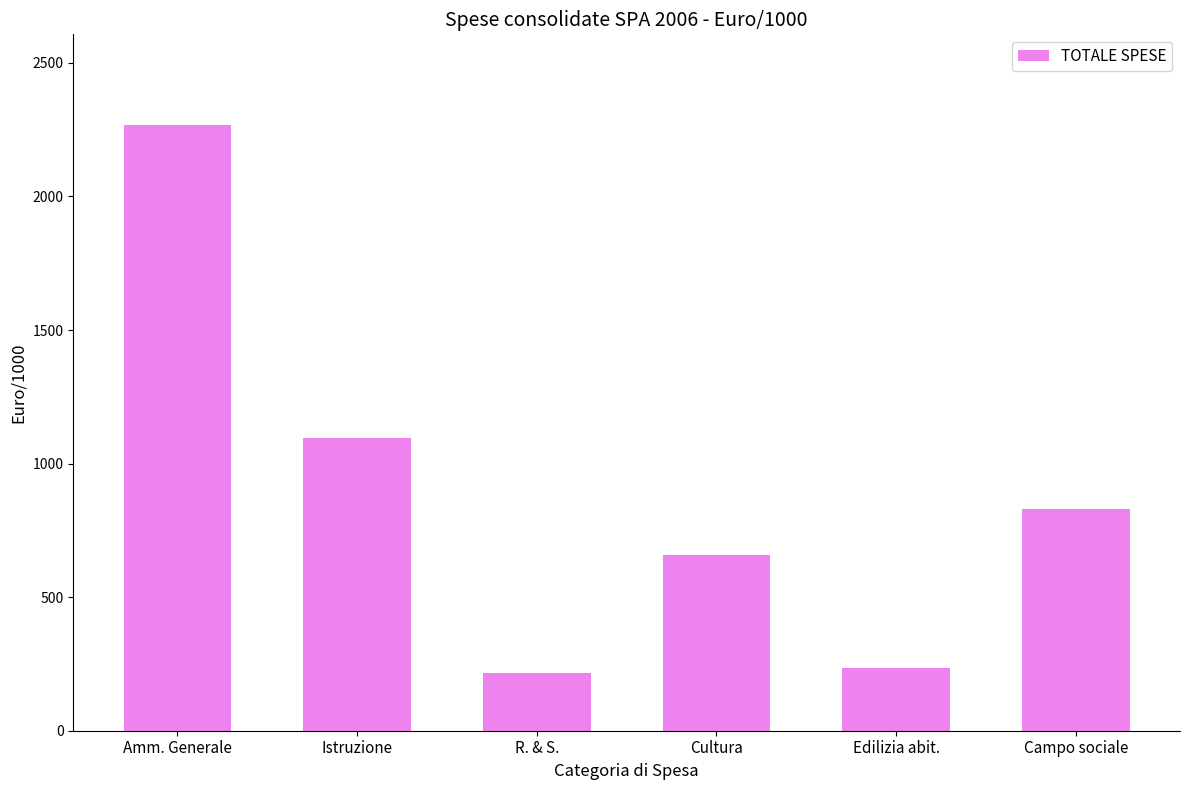

Is it true that the value at Campo sociale is 299.6?

False